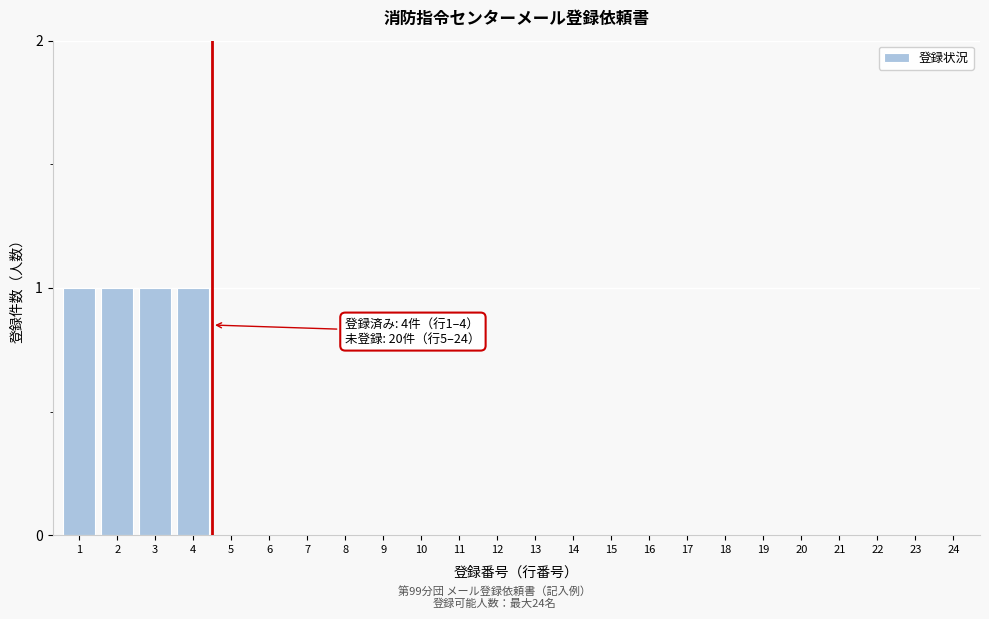

Reading left to right, list all the values displayed in this chart.

1=1	2=1	3=1	4=1	5=0	6=0	7=0	8=0	9=0	10=0	11=0	12=0	13=0	14=0	15=0	16=0	17=0	18=0	19=0	20=0	21=0	22=0	23=0	24=0